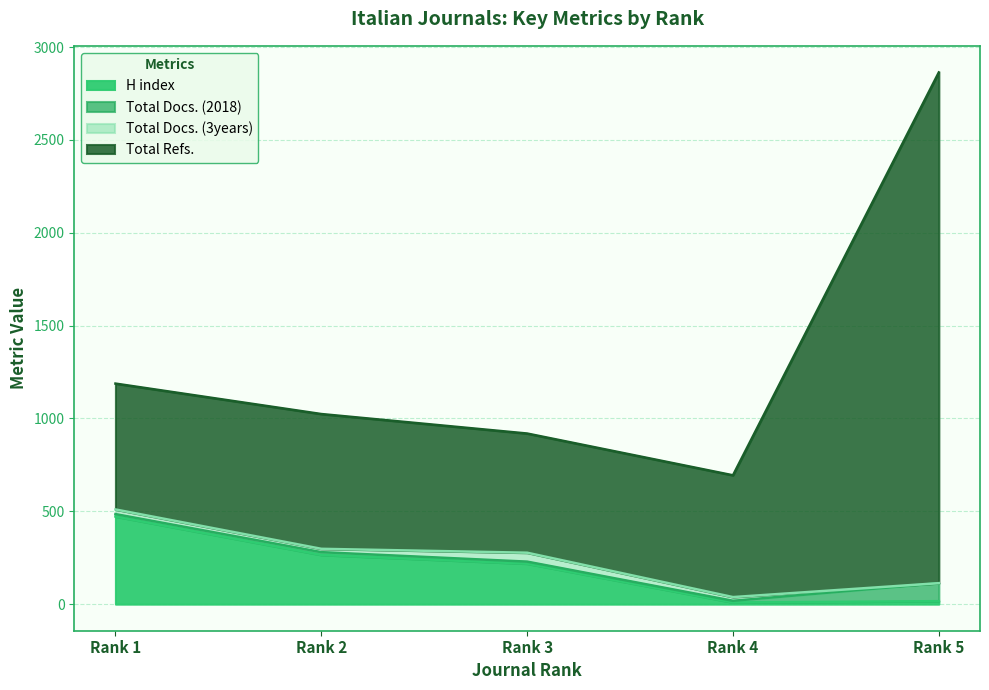

At which label does H index reach its peak?

Rank 1